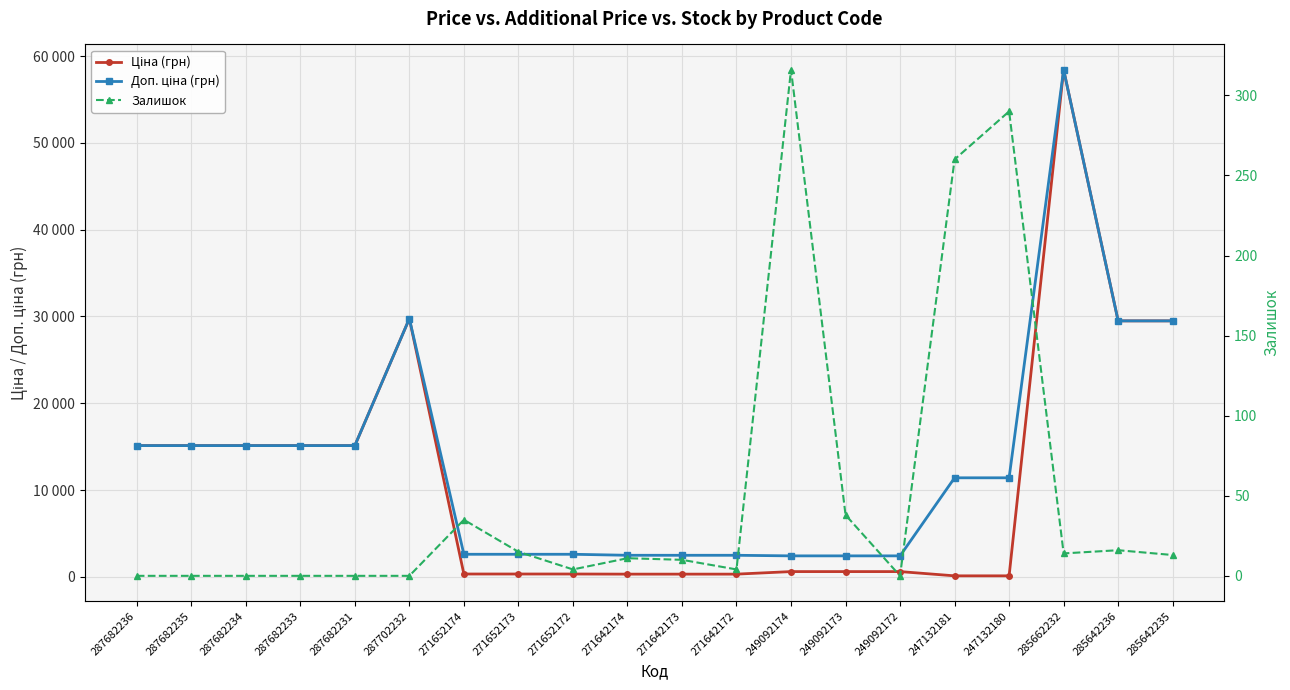

What are all the series names shown in the legend?

Ціна (грн), Доп. ціна (грн), Залишок